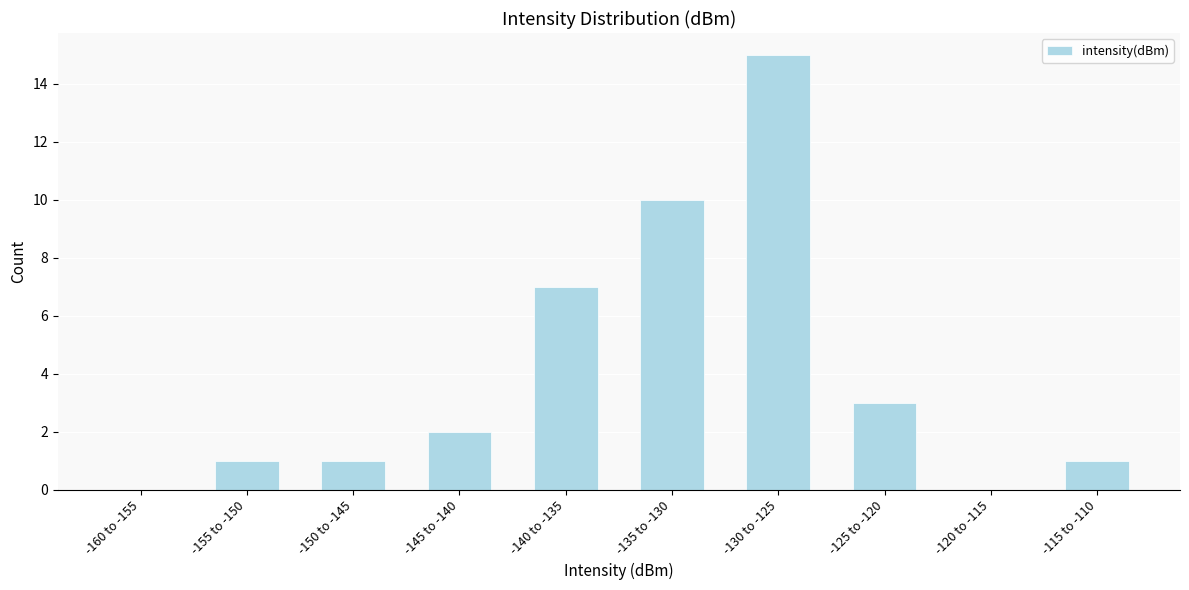

Reading left to right, list all the values displayed in this chart.

-160 to -155=0	-155 to -150=1	-150 to -145=1	-145 to -140=2	-140 to -135=7	-135 to -130=10	-130 to -125=15	-125 to -120=3	-120 to -115=0	-115 to -110=1